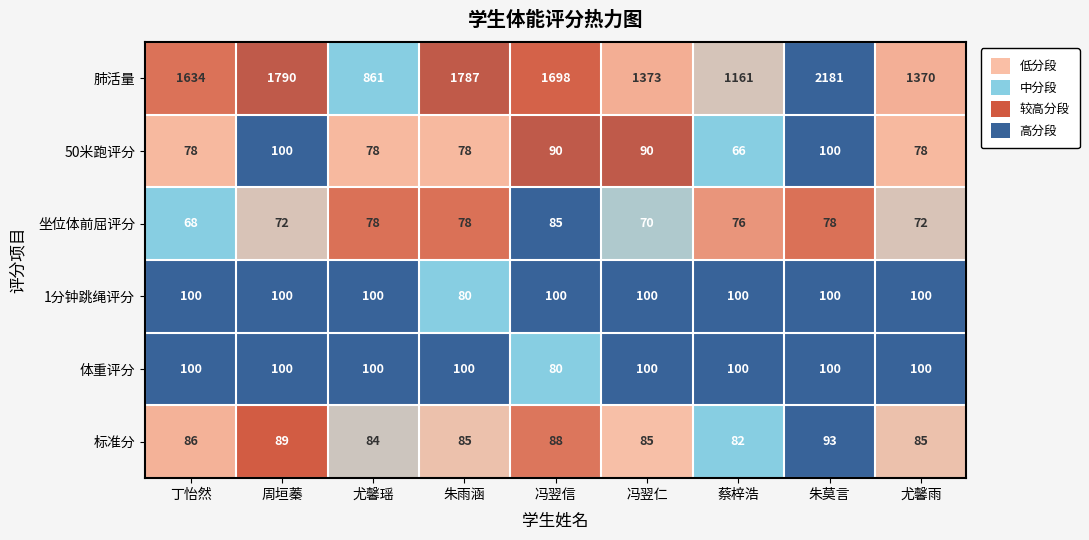

The 50米跑评分 series shows 90 at 冯翌仁. True or false?

True